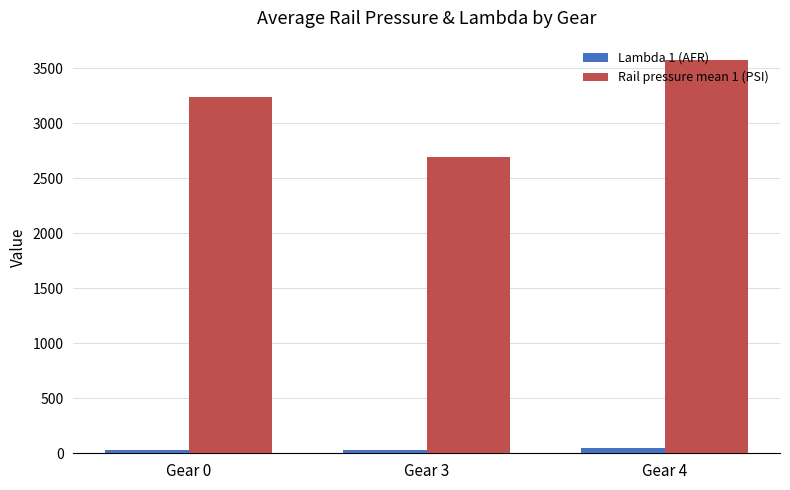

Is it true that Rail pressure mean 1 (PSI) equals 4411.1 at Gear 0?

False